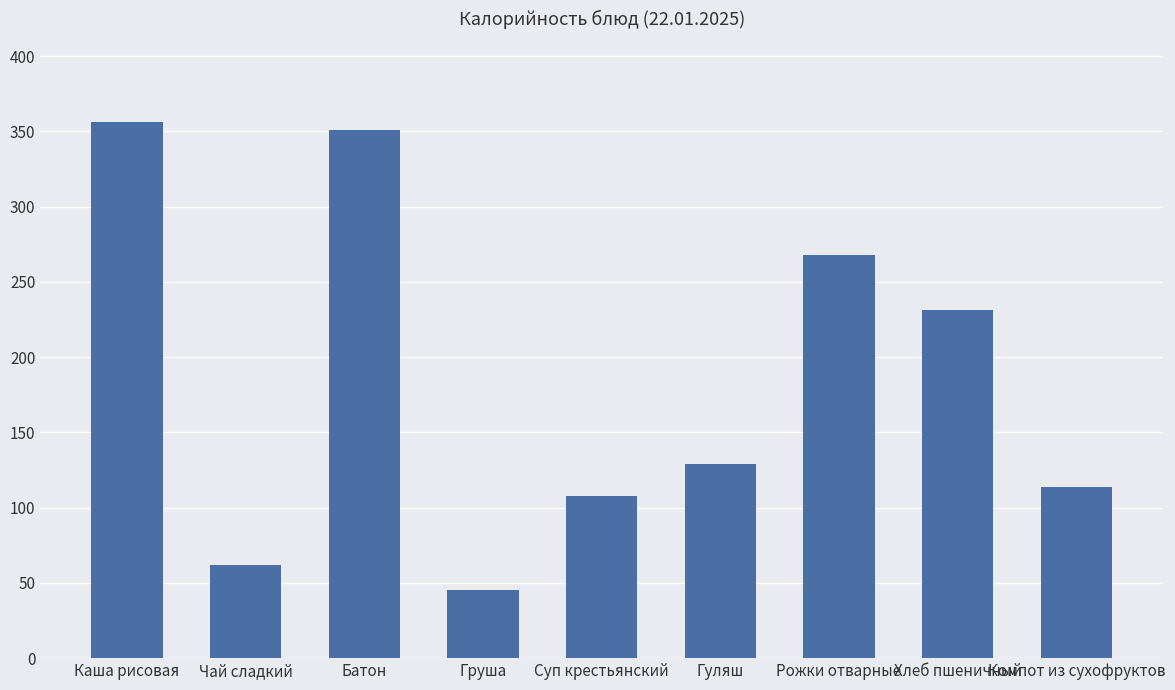

Which has a higher value, Каша рисовая or Чай сладкий?

Каша рисовая